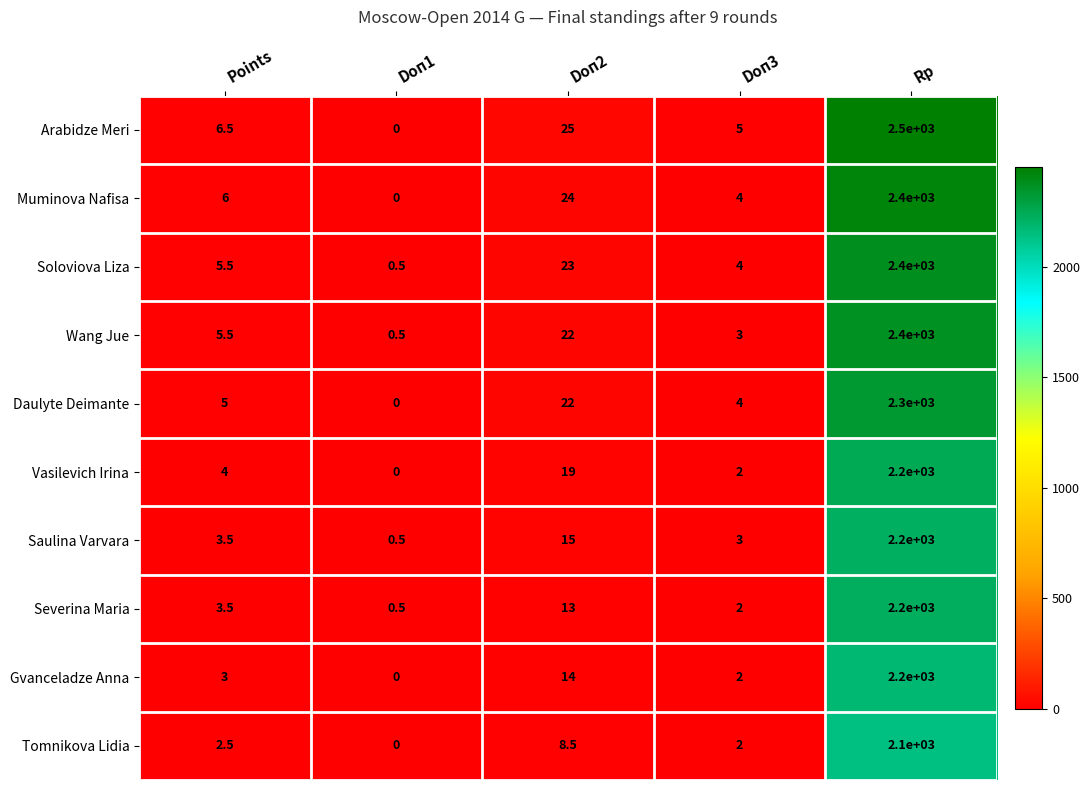

What is the average value of the Muminova Nafisa series?

486.8